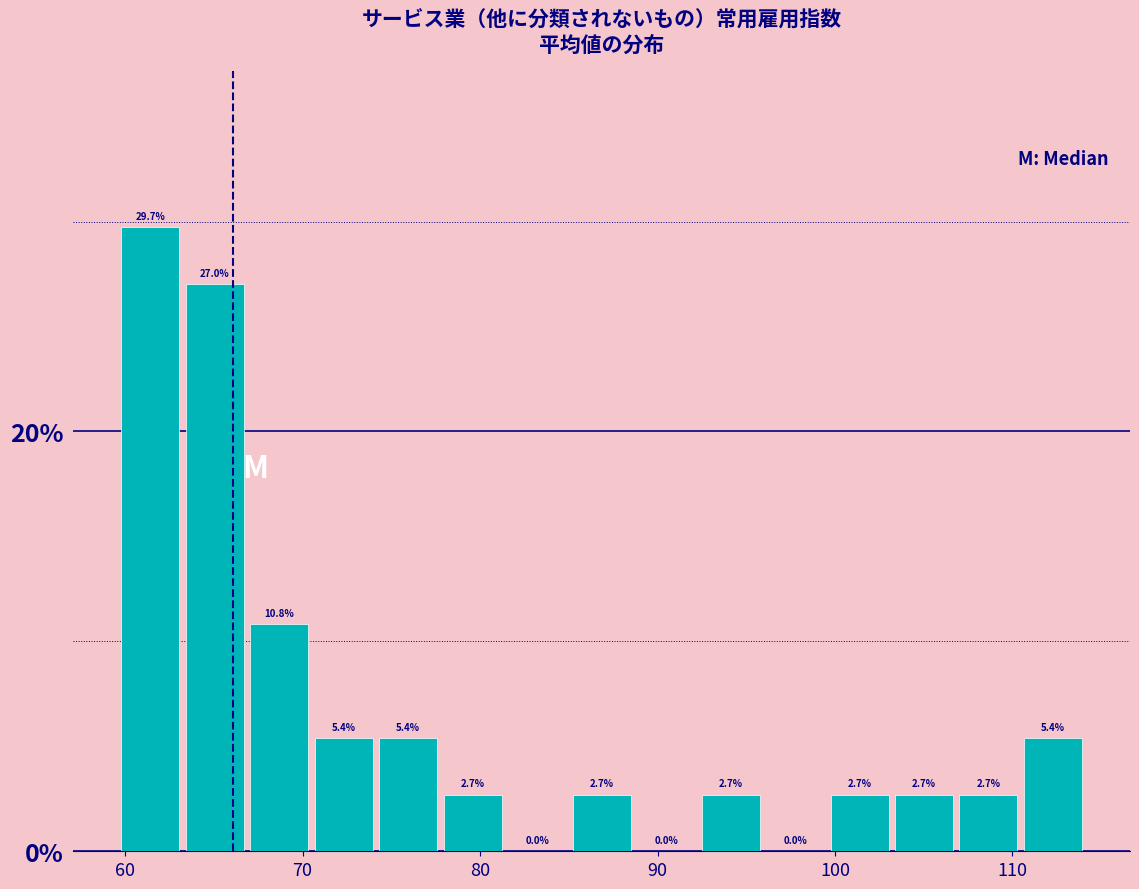

Around what value on the x-axis is the tallest bar? Give the approximate position of its centre, as read against the axis.

61